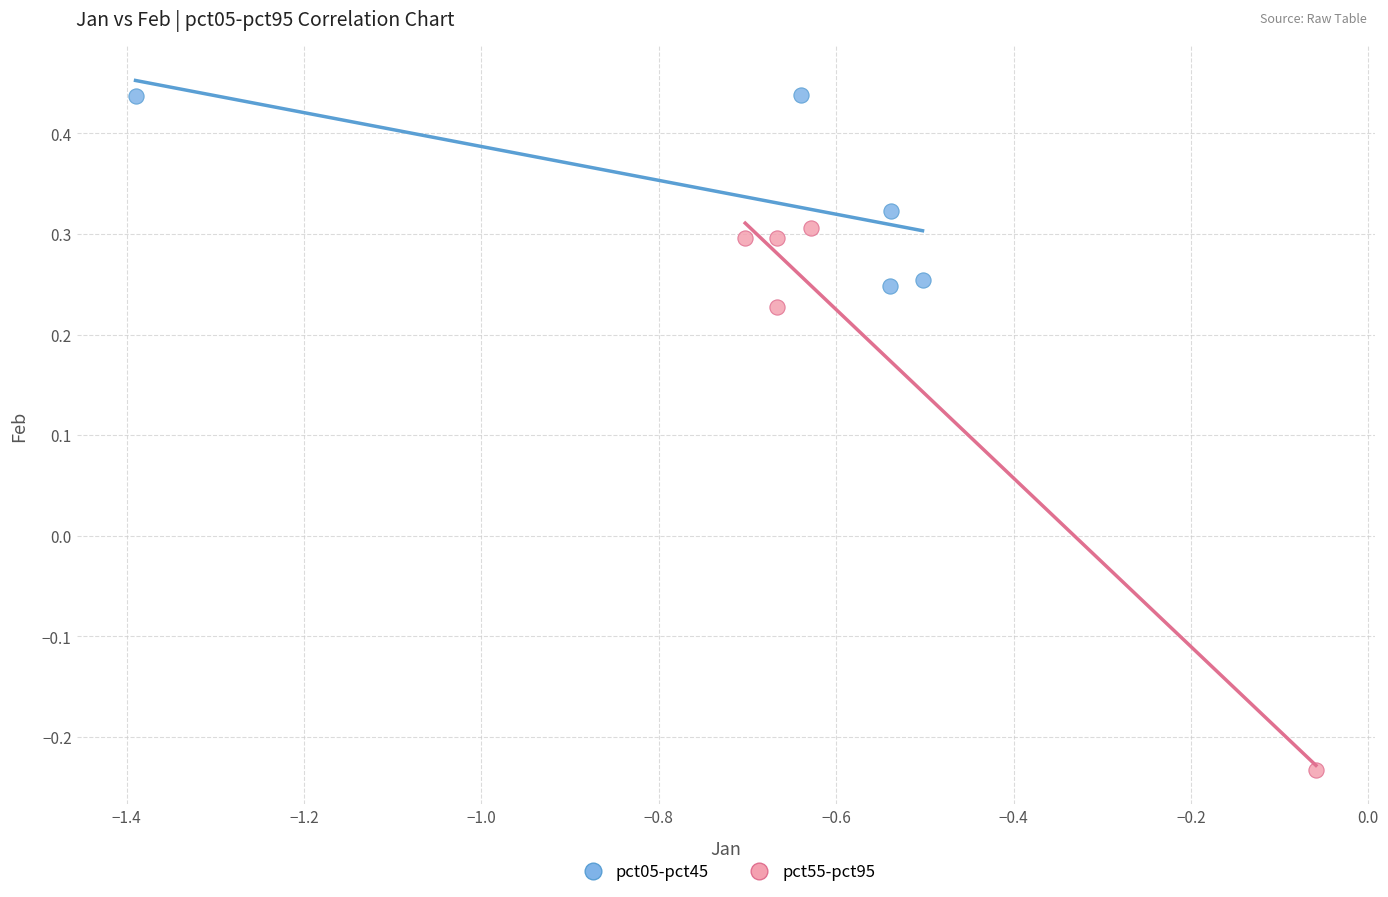

Which series has the widest spread of Y values?

pct55-pct95